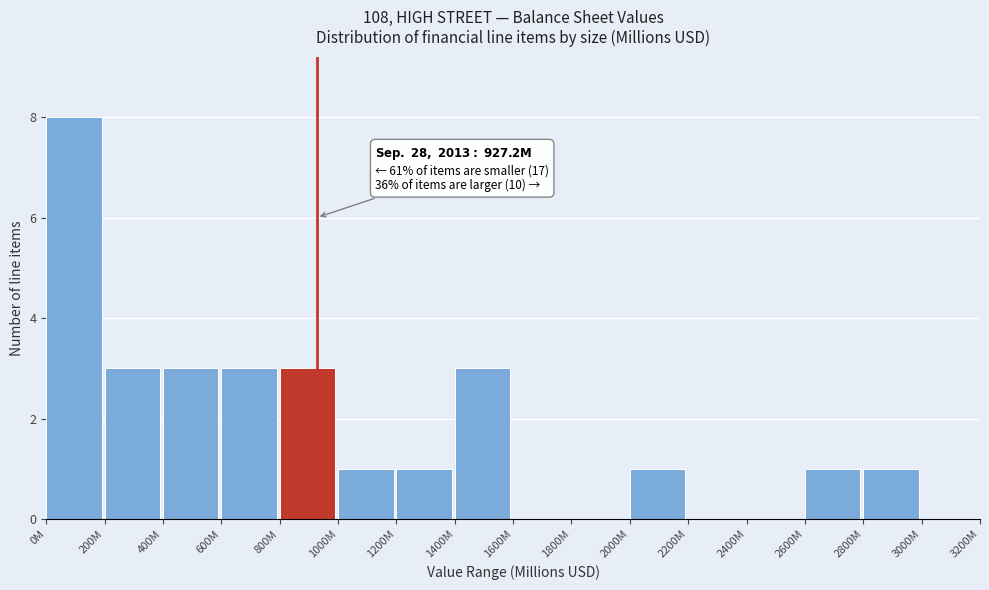

Reading left to right, transcribe all the data shown in this chart.

0M=8	200M=3	400M=3	600M=3	800M=3	1000M=1	1200M=1	1400M=3	1600M=0	1800M=0	2000M=1	2200M=0	2400M=0	2600M=1	2800M=1	3000M=0